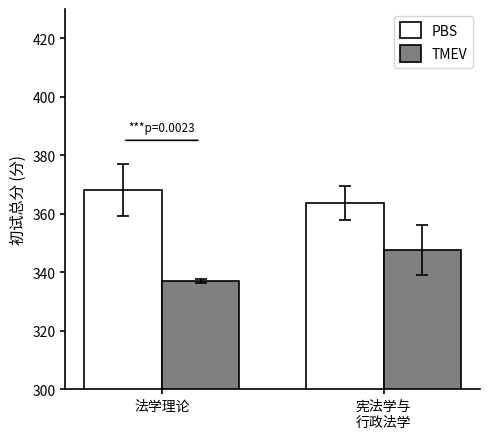

How many data points in TMEV are less than 347?

1